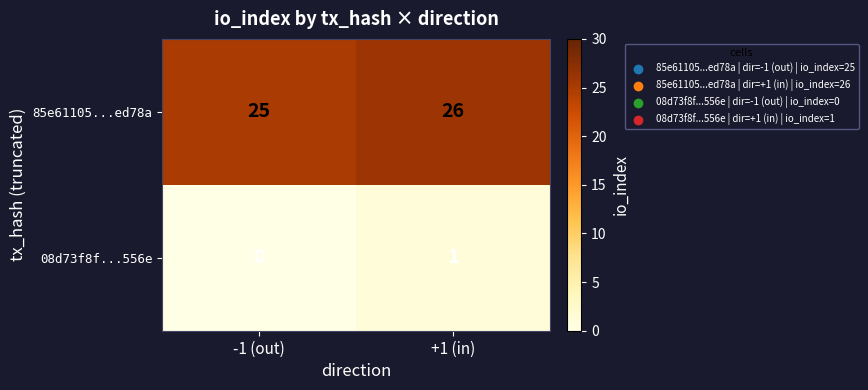

What is the sum of the 85e61105...ed78a values at -1 (out) and +1 (in)?

51